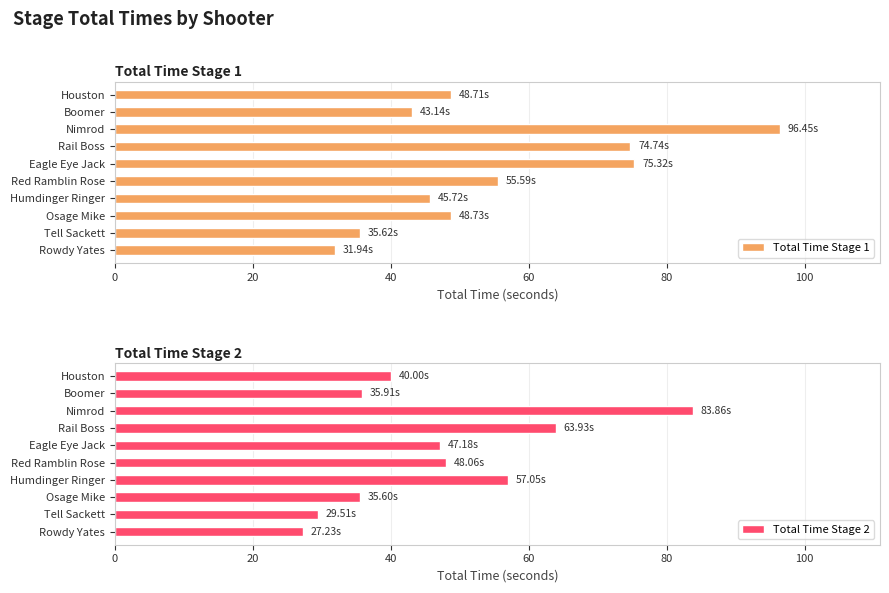

The Total Time Stage 2 series shows 31.1 at Eagle Eye Jack. True or false?

False